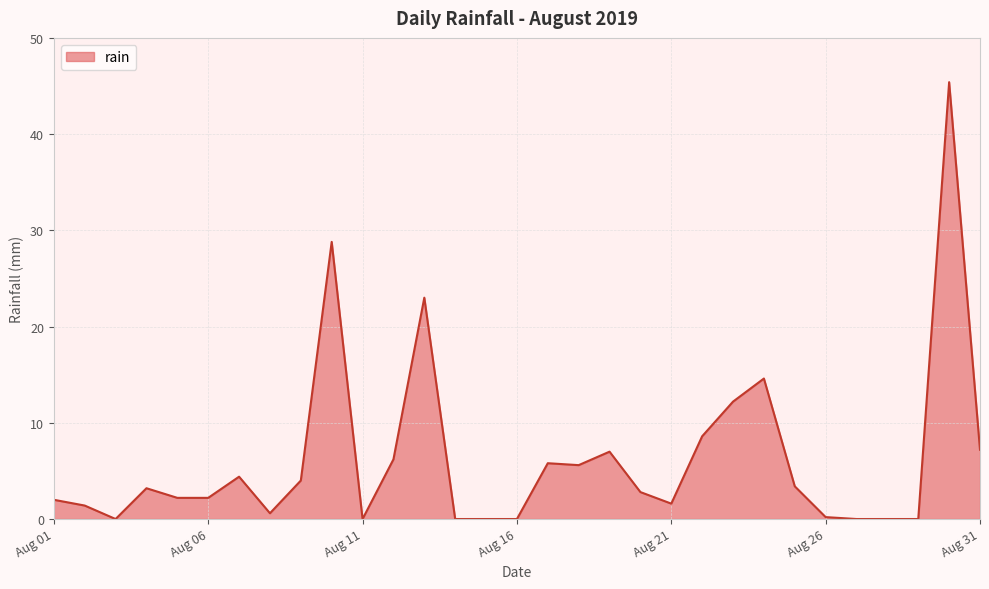

What is the maximum value shown in the chart?

45.4